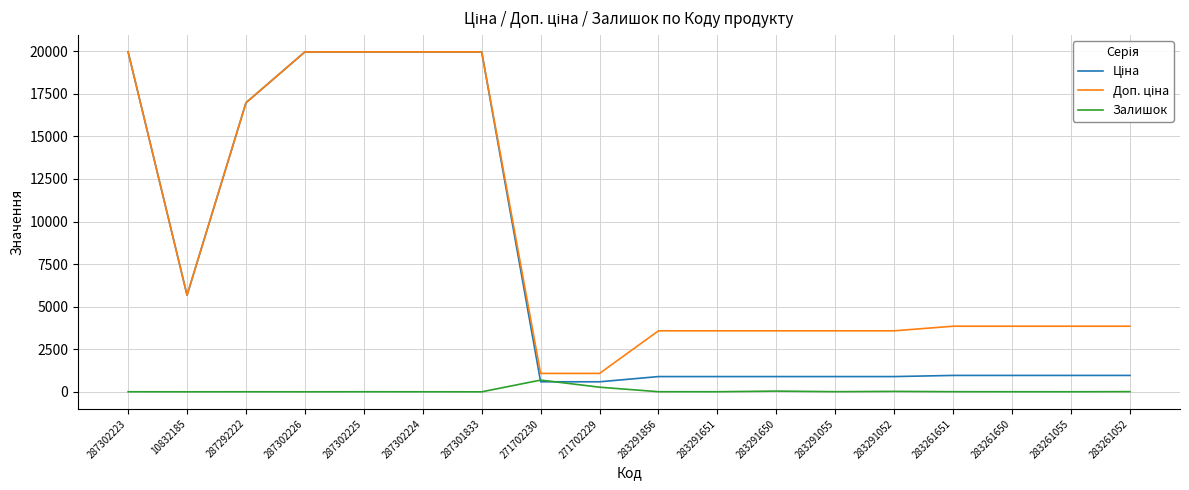

What is the total value across all series at 287301833?

39928.3